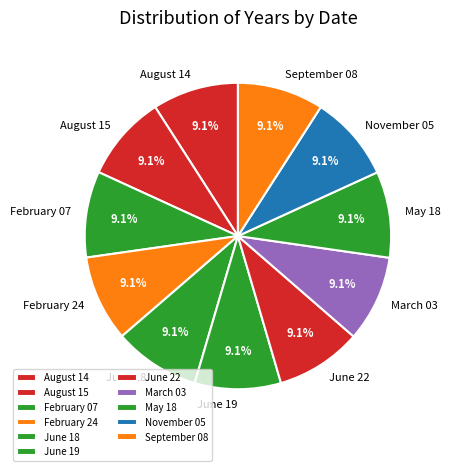

How many segments does this pie chart have?

11